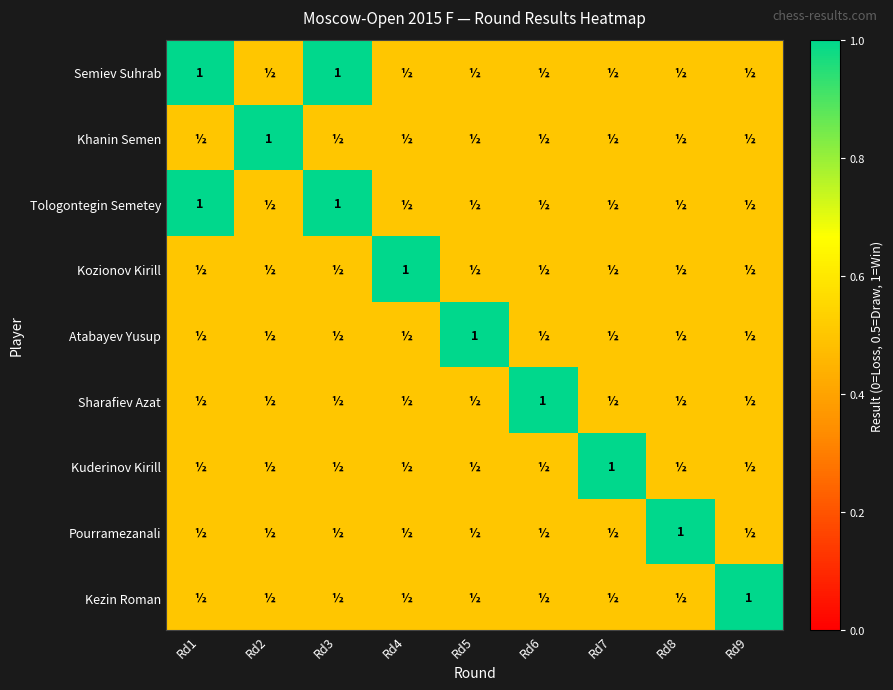

The Kozionov Kirill series shows 1.8 at Rd4. True or false?

False